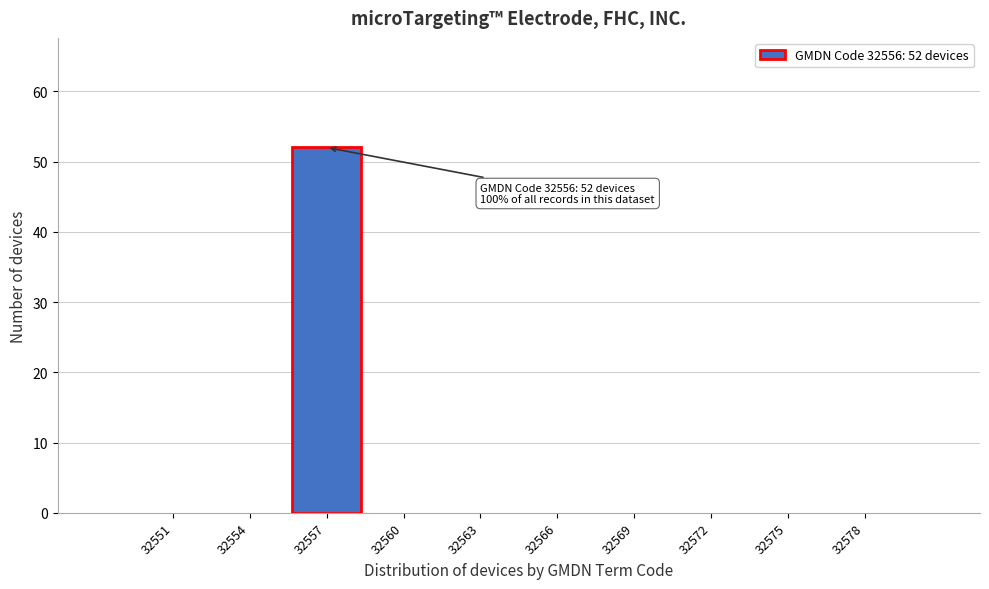

Reading left to right, extract all data points from this chart.

32551=0	32554=0	32557=52	32560=0	32563=0	32566=0	32569=0	32572=0	32575=0	32578=0